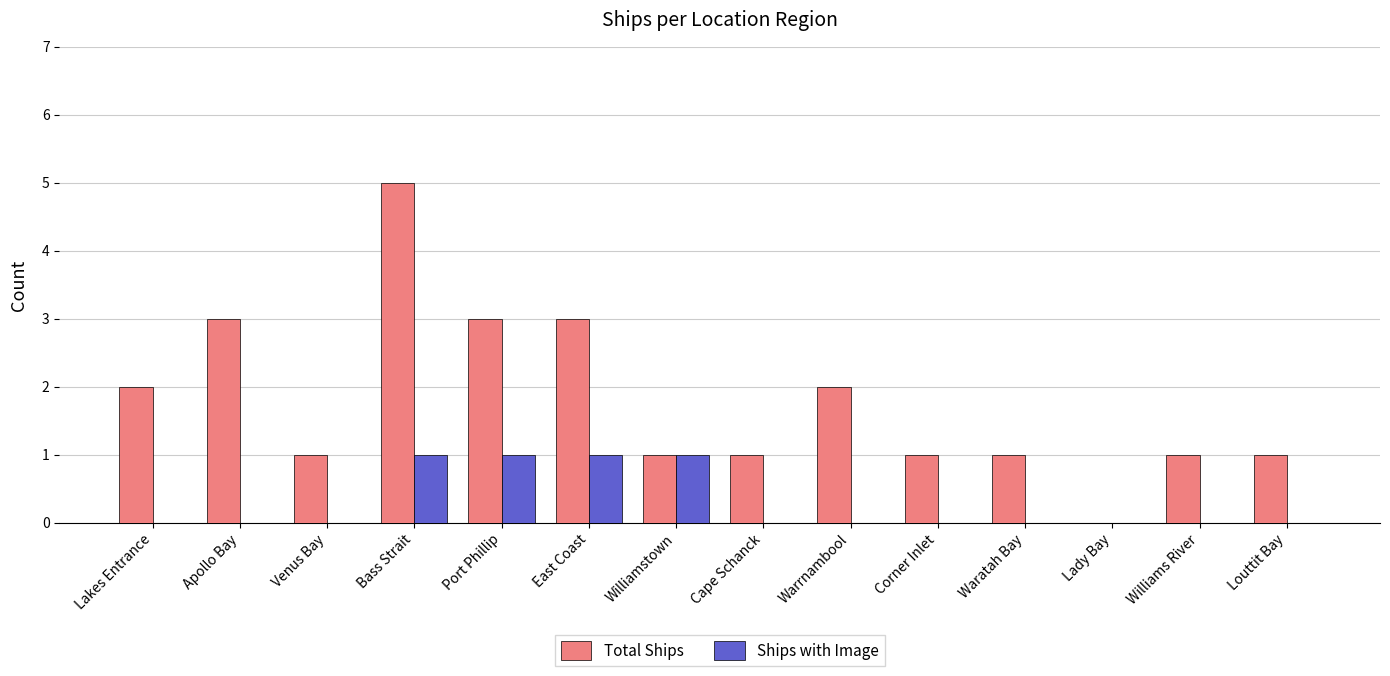

At which category is the sum across all series the highest?

Bass Strait